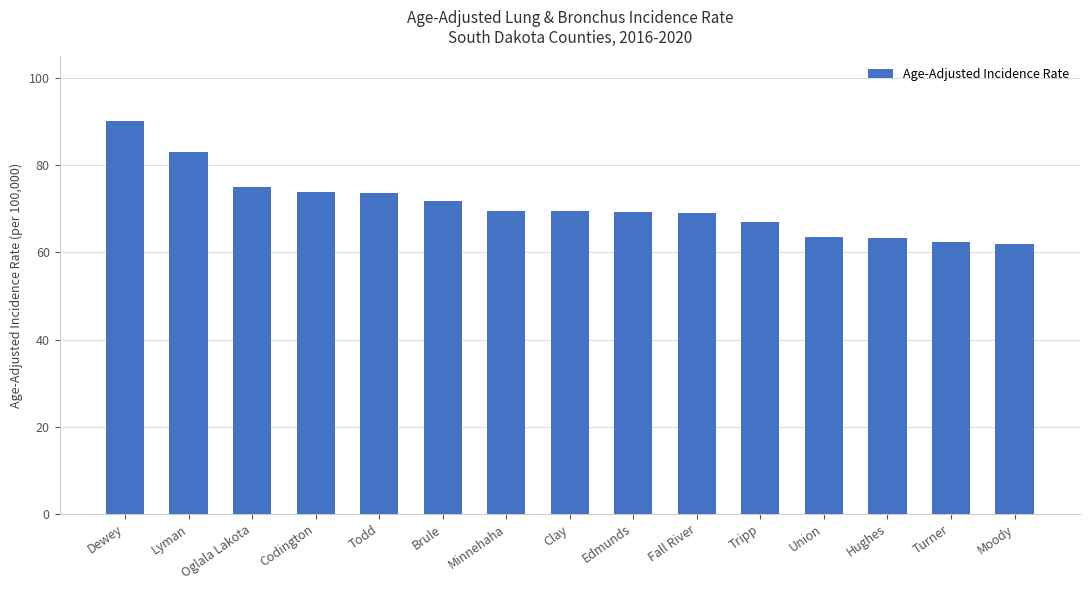

What is the smallest value displayed?

62.0